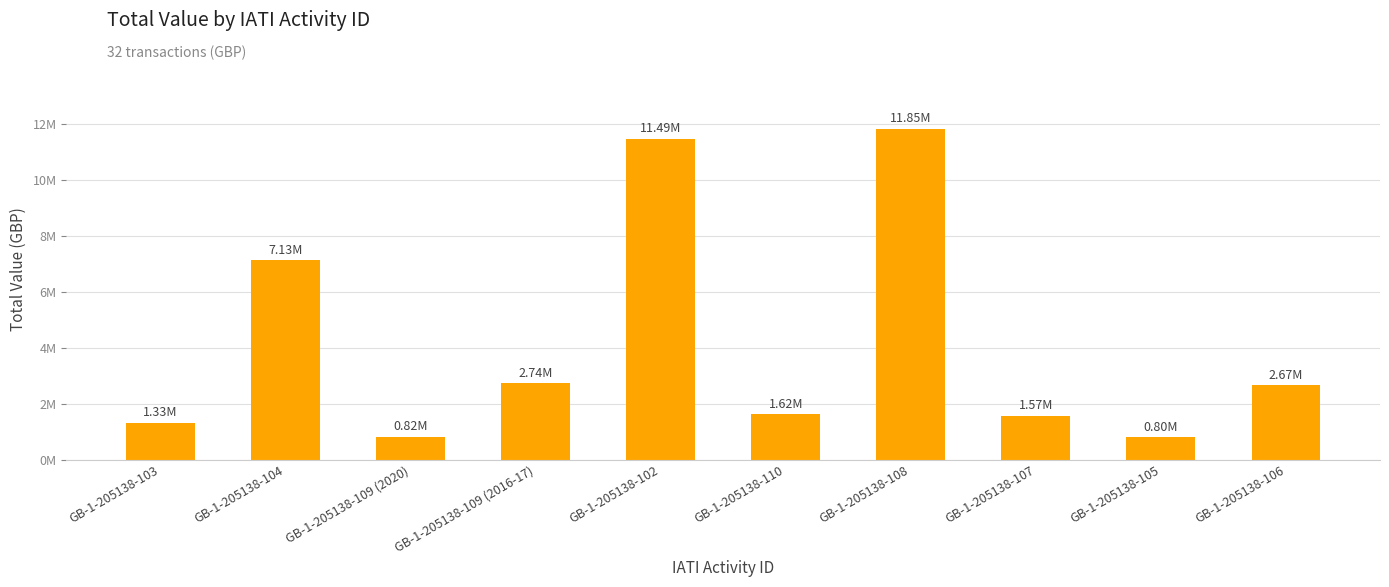

Does the chart contain any negative values?

No